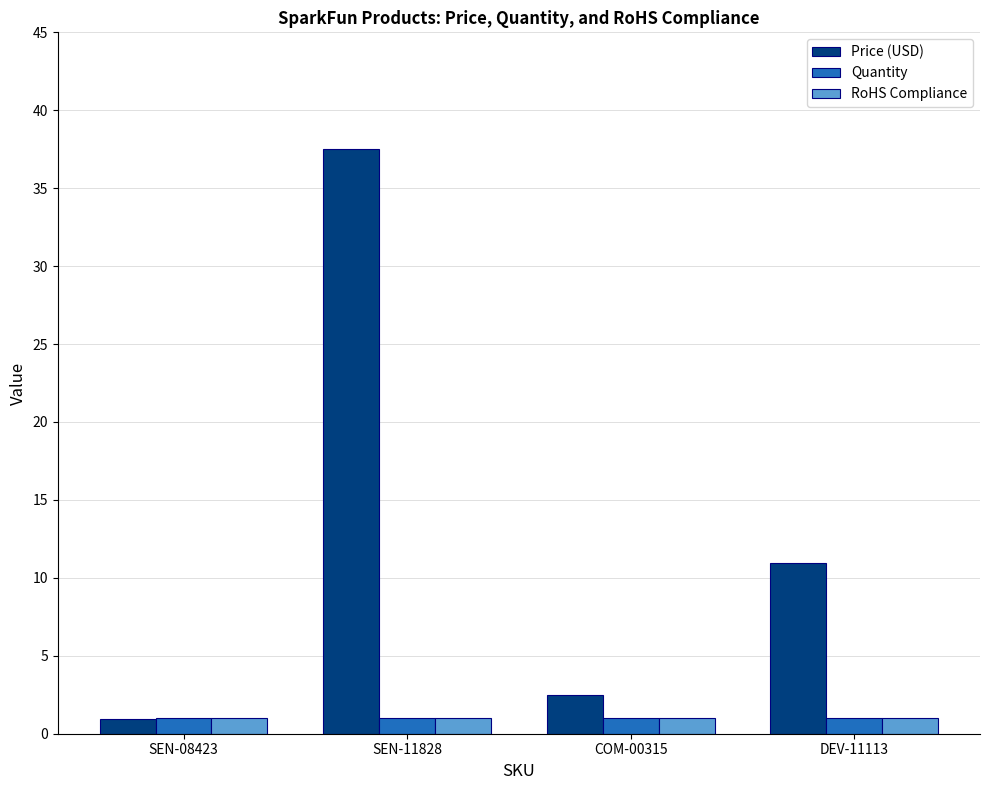

How many bars are there in each group?

3